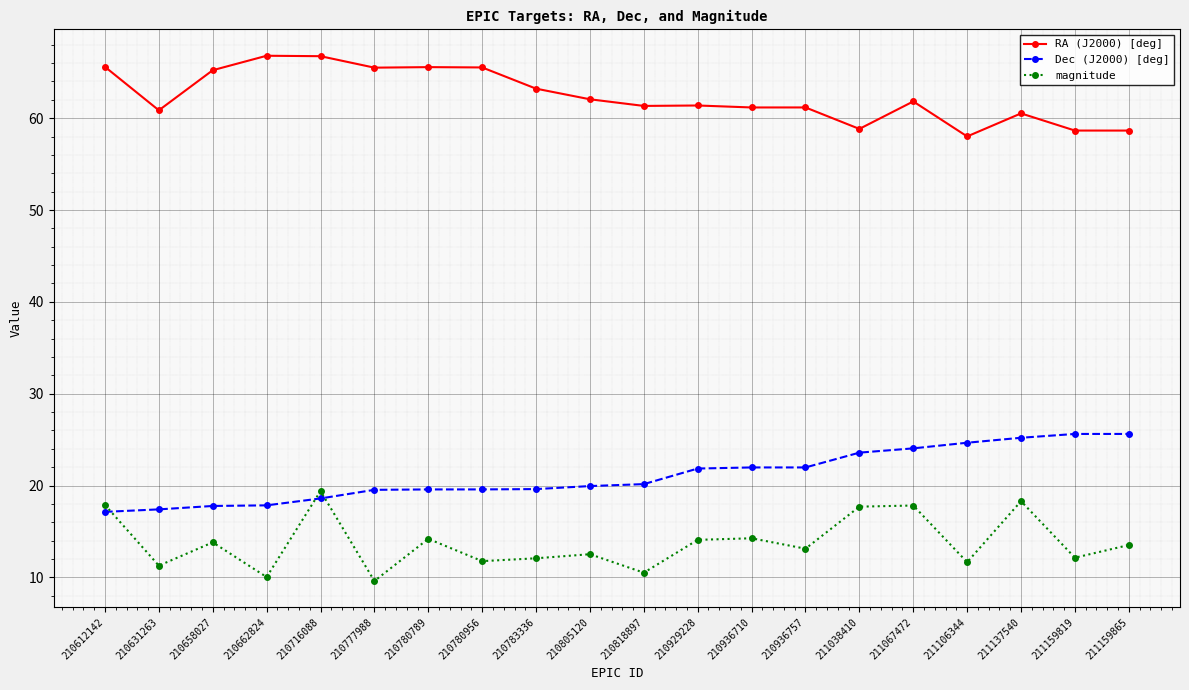

True or false: magnitude and Dec (J2000) [deg] intersect in this chart.

True